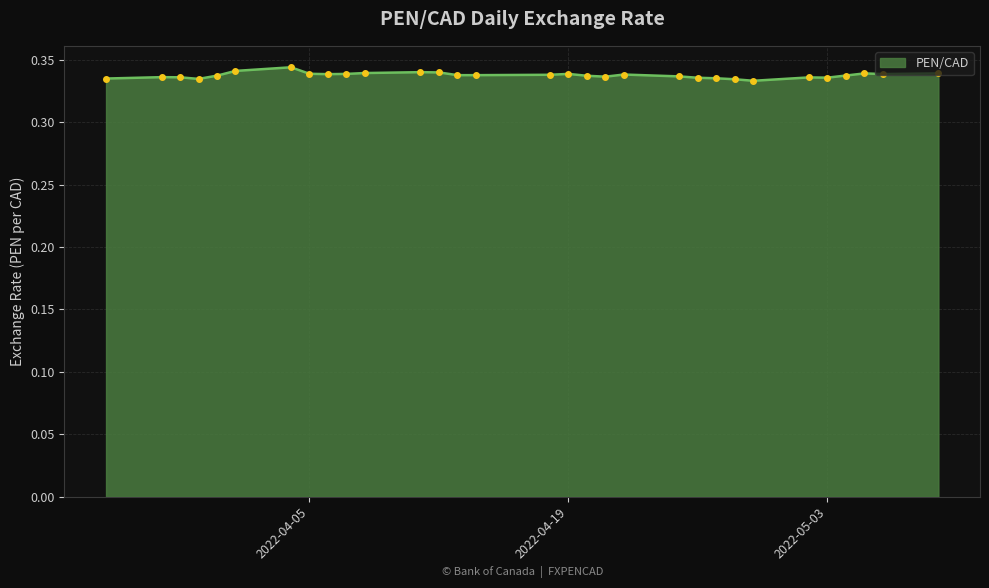

What is the label of the 20th point from the left?

2022-04-22